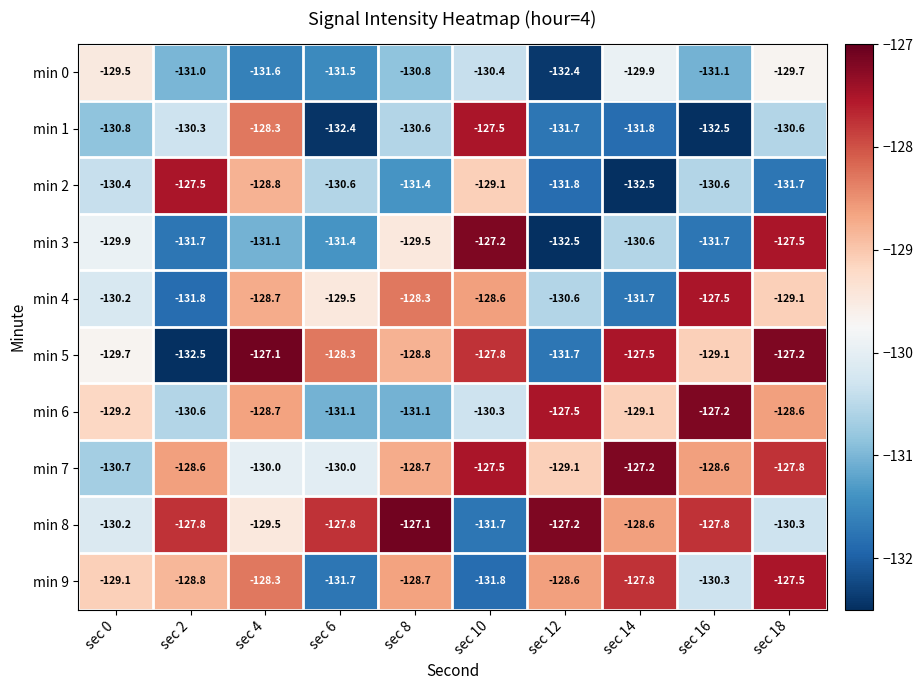

At which category is the sum across all series the highest?

sec 18